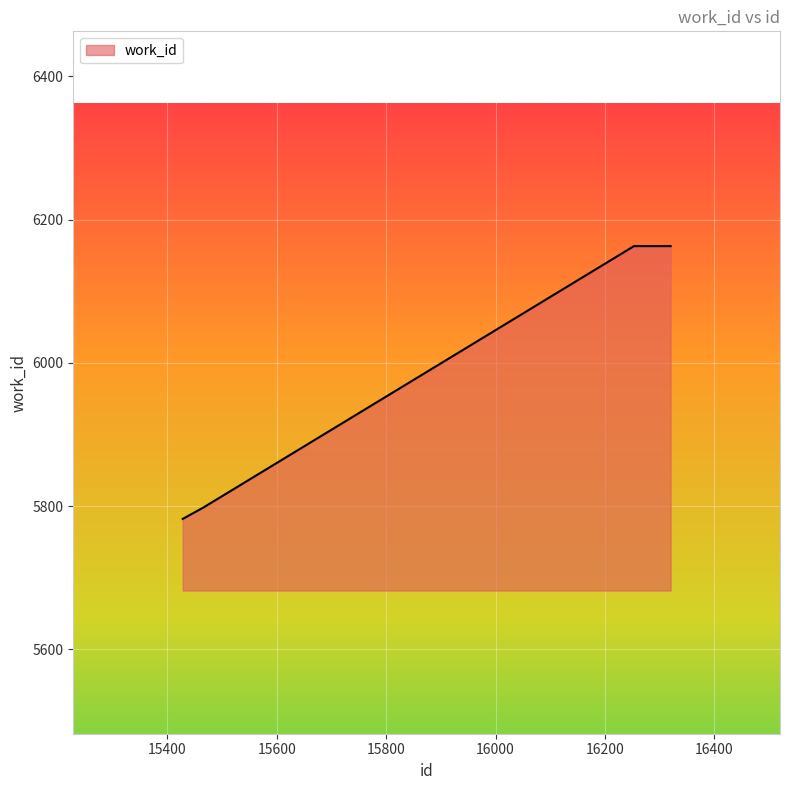

What is the smallest value displayed?

5782